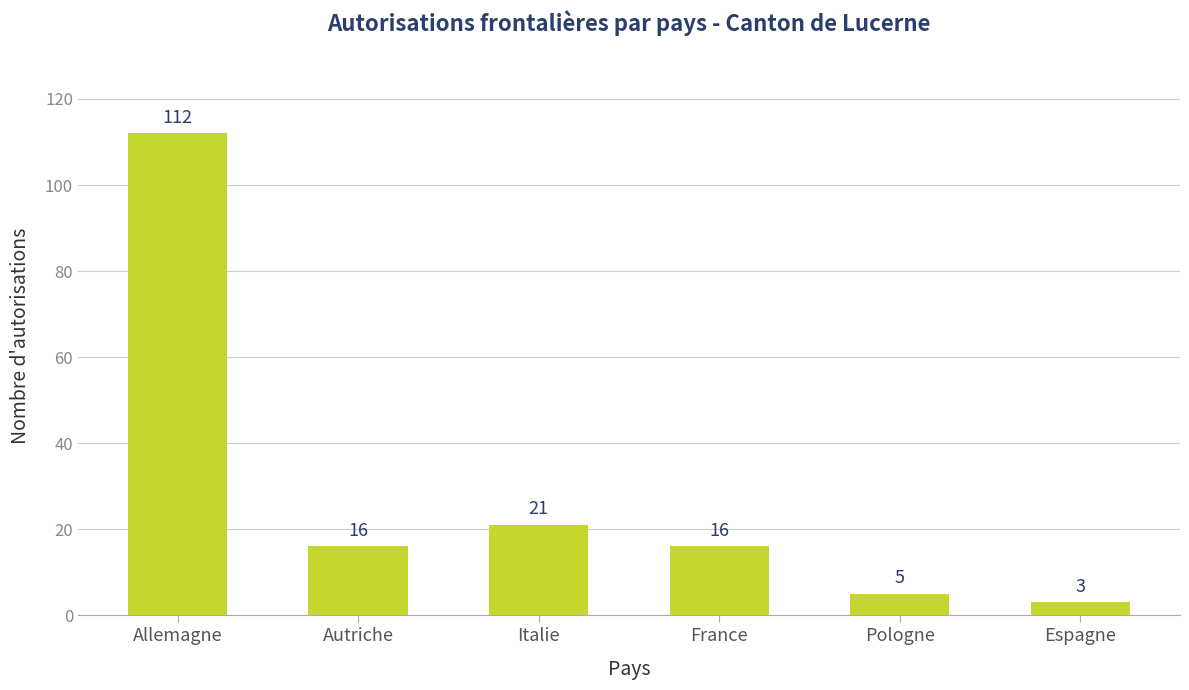

At which label does the data first exceed 16?

Allemagne